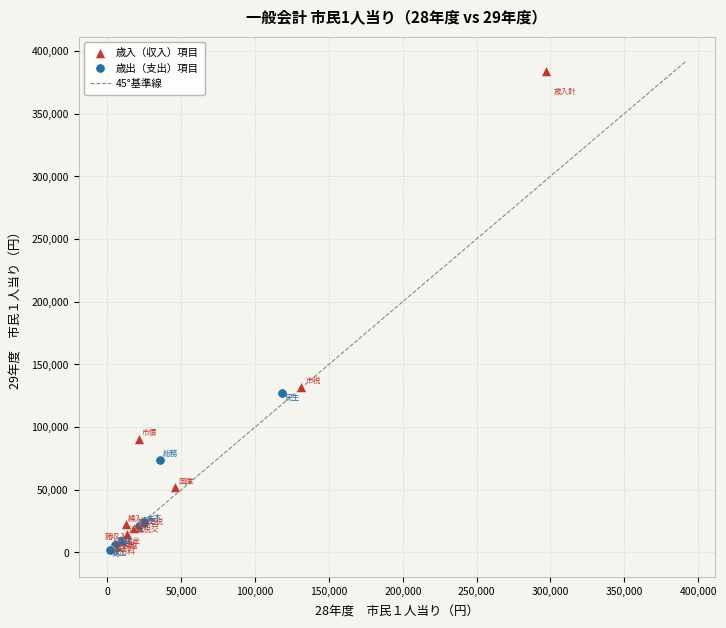

Which series reaches the maximum Y coordinate?

歳入（収入）項目